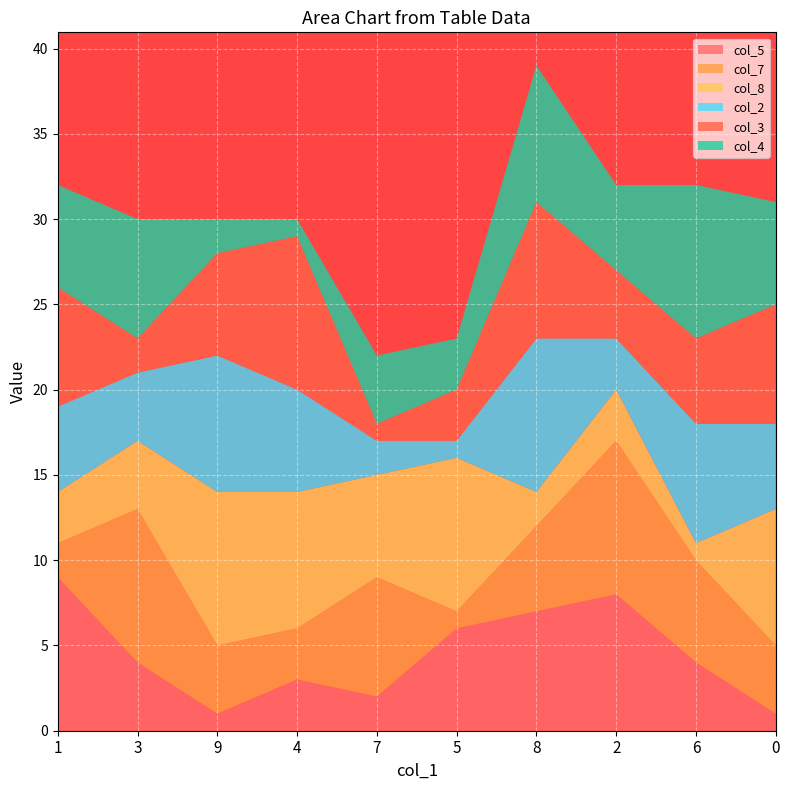

Reading left to right, extract all data points from this chart.

col_5: 9	4	1	3	2	6	7	8	4	1
col_7: 2	9	4	3	7	1	5	9	6	4
col_8: 3	4	9	8	6	9	2	3	1	8
col_2: 5	4	8	6	2	1	9	3	7	5
col_3: 7	2	6	9	1	3	8	4	5	7
col_4: 6	7	2	1	4	3	8	5	9	6